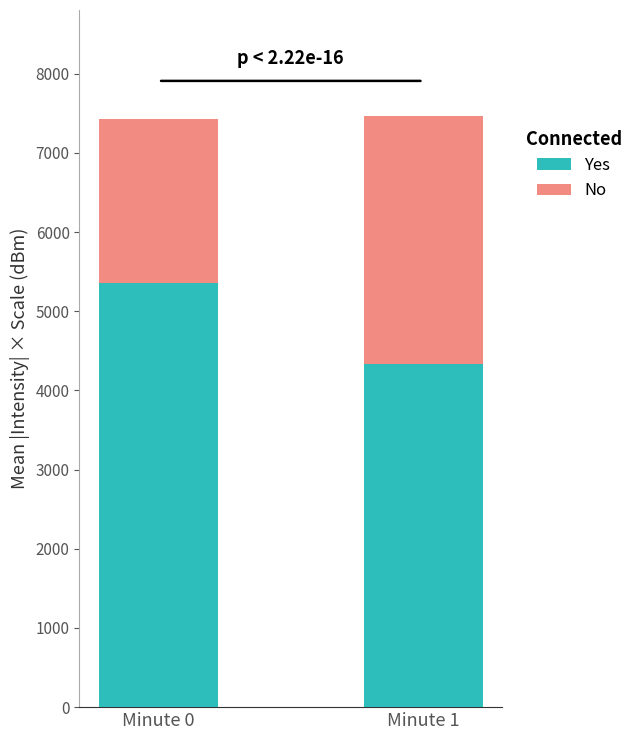

List the labels in order of Yes value, largest first.

Minute 0, Minute 1